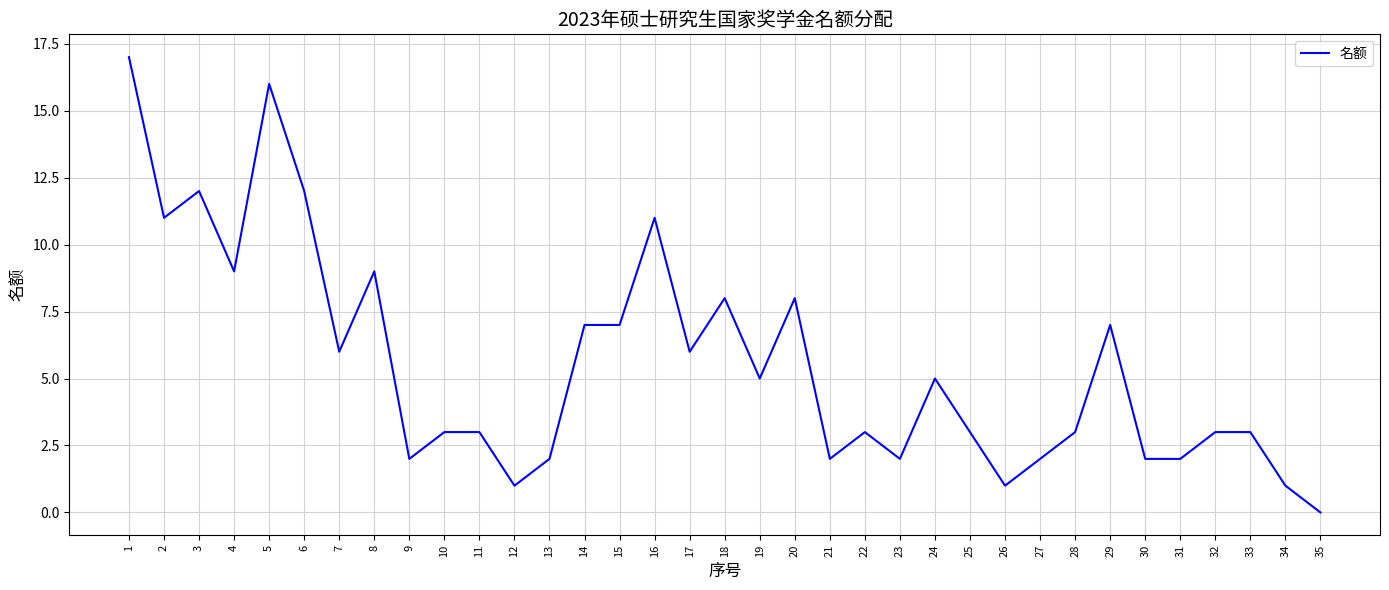

Does the chart display data point markers on the line(s)?

No